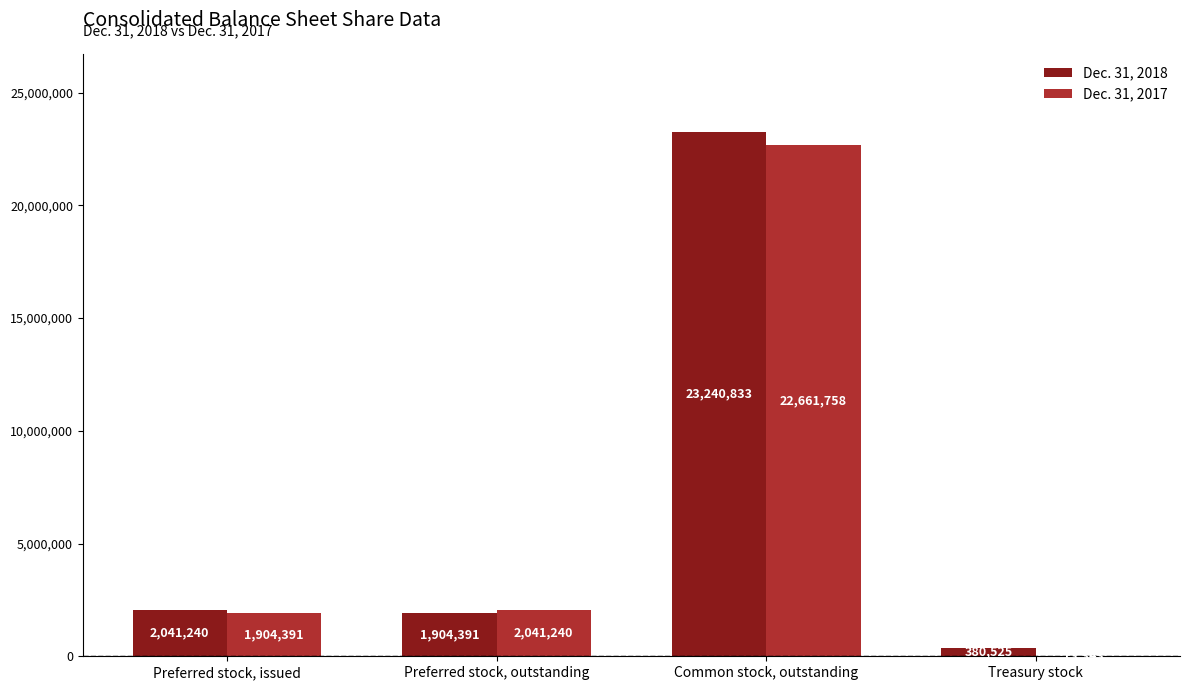

Is the value of Dec. 31, 2018 at Preferred stock, outstanding greater than the value of Dec. 31, 2017 at Preferred stock, outstanding?

No